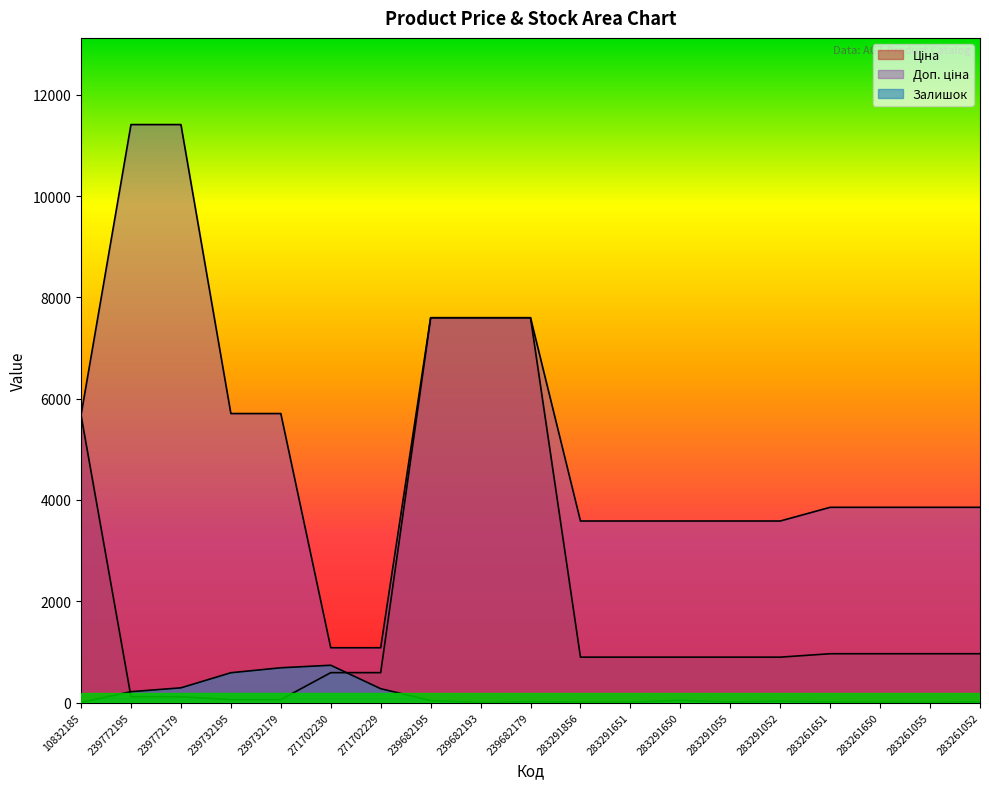

What are all the series names shown in the legend?

Ціна, Доп. ціна, Залишок